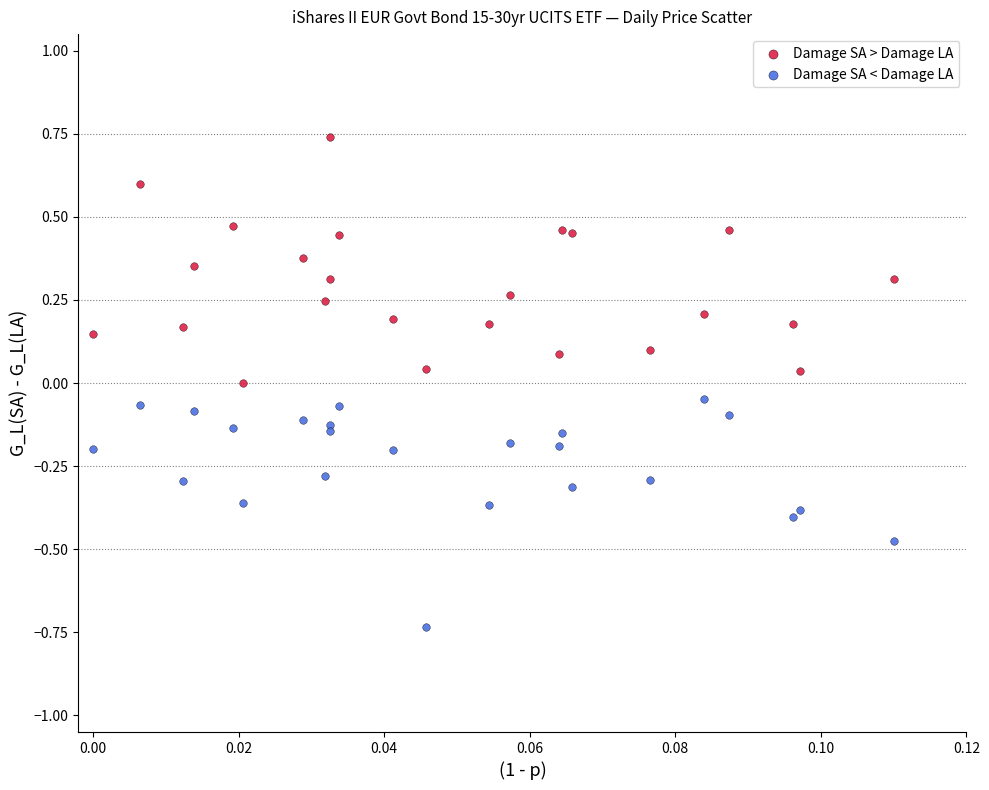

Which series contains the highest Y value?

Damage SA > Damage LA